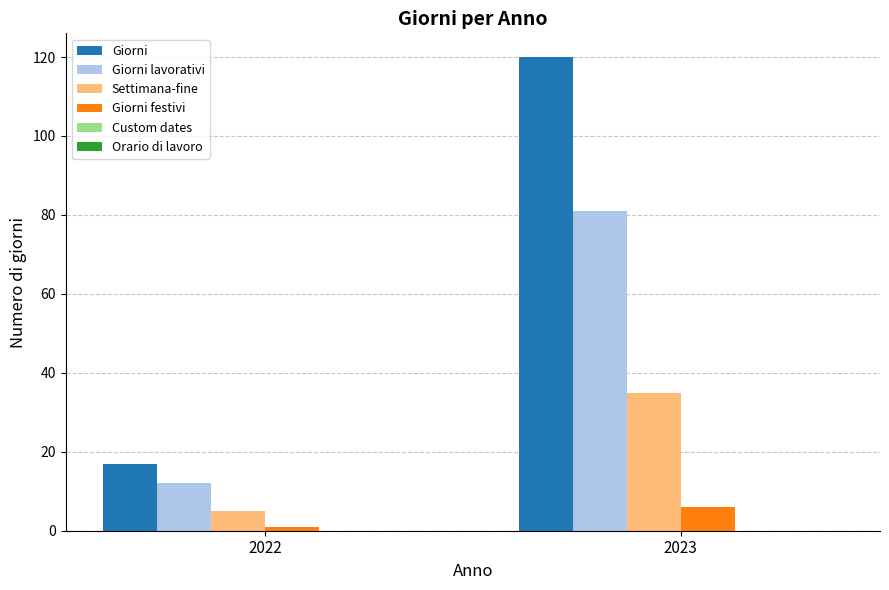

Which series has the largest total across all categories?

Giorni